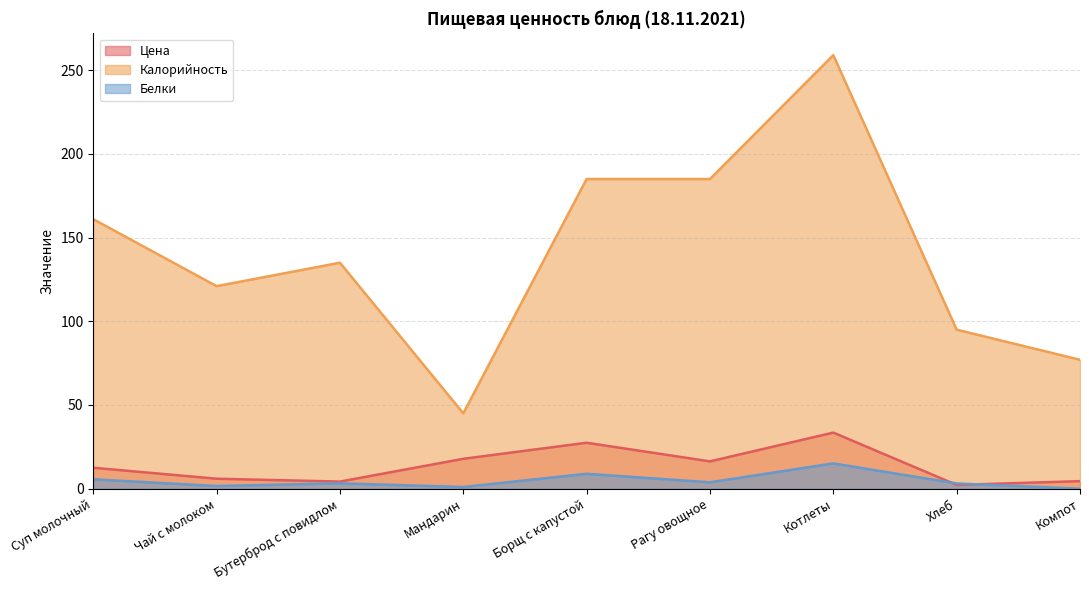

What are all the series names shown in the legend?

Цена, Калорийность, Белки